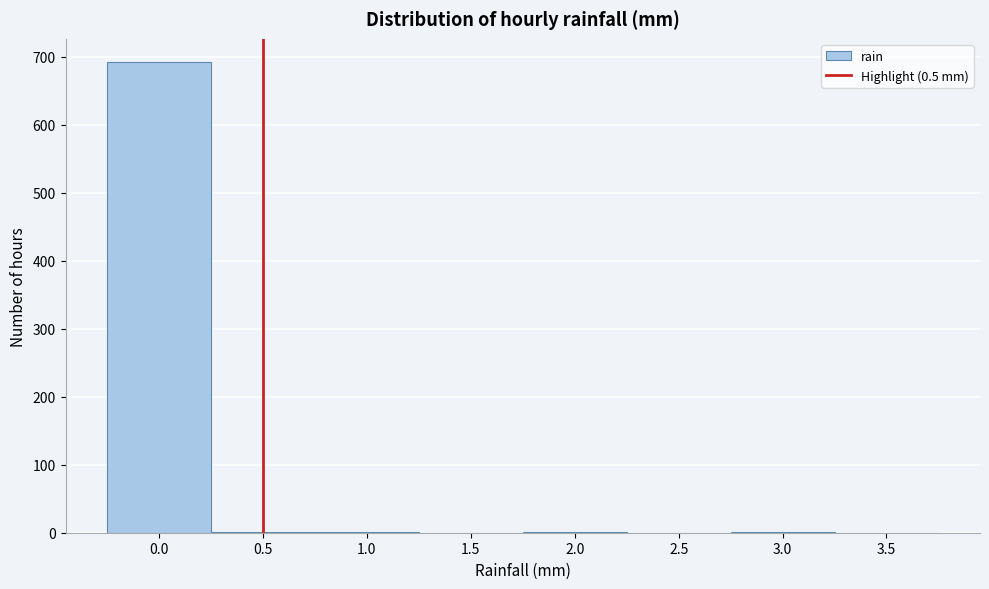

Reading left to right, list every bar in this chart as the range it spans on the x-axis followed by its height. The values are not printed on the chart, so give them approximately, as read against the axis.

-0.25 to 0.25: 690
0.25 to 0.75: under 10
0.75 to 1.25: under 10
1.25 to 1.75: 0
1.75 to 2.25: under 10
2.25 to 2.75: 0
2.75 to 3.25: under 10
3.25 to 3.75: 0